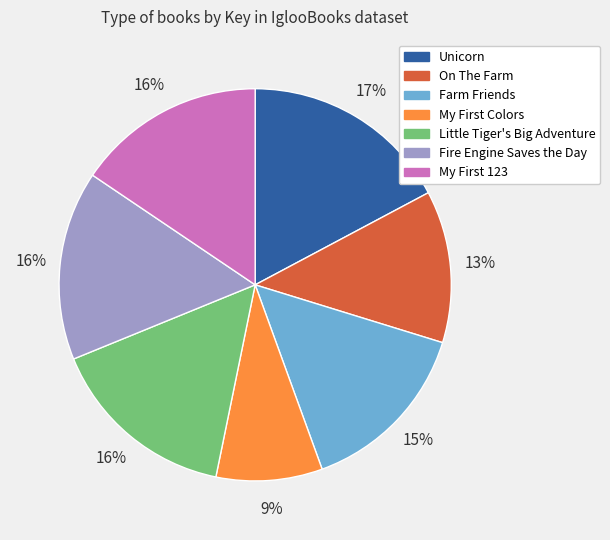

Which slice is the largest?

Unicorn